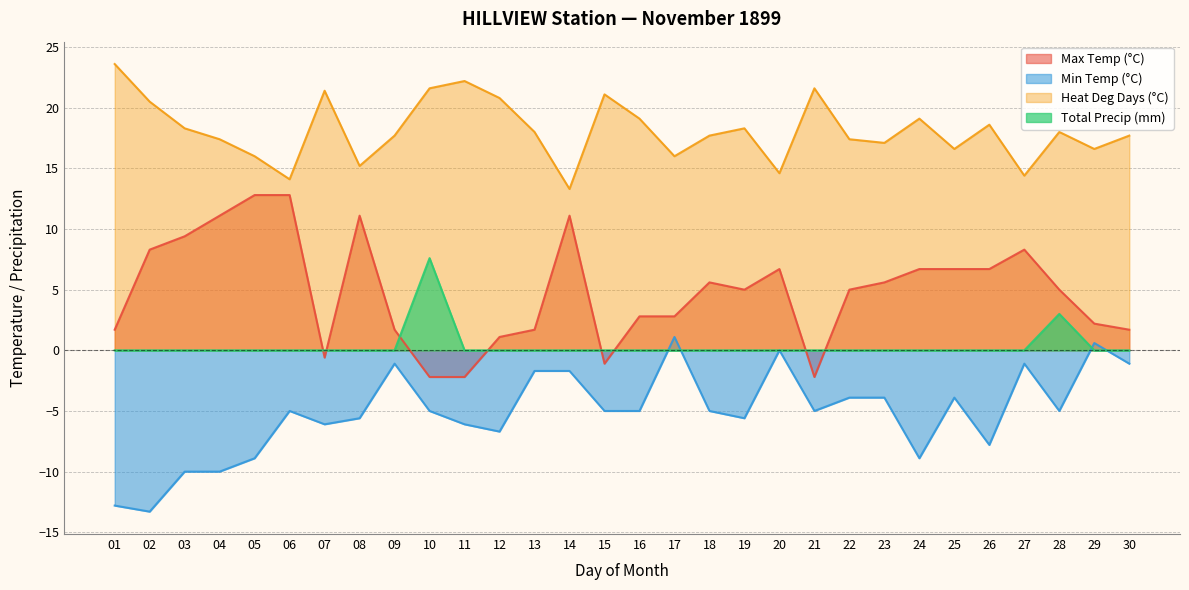

At which category is the sum across all series the highest?

14